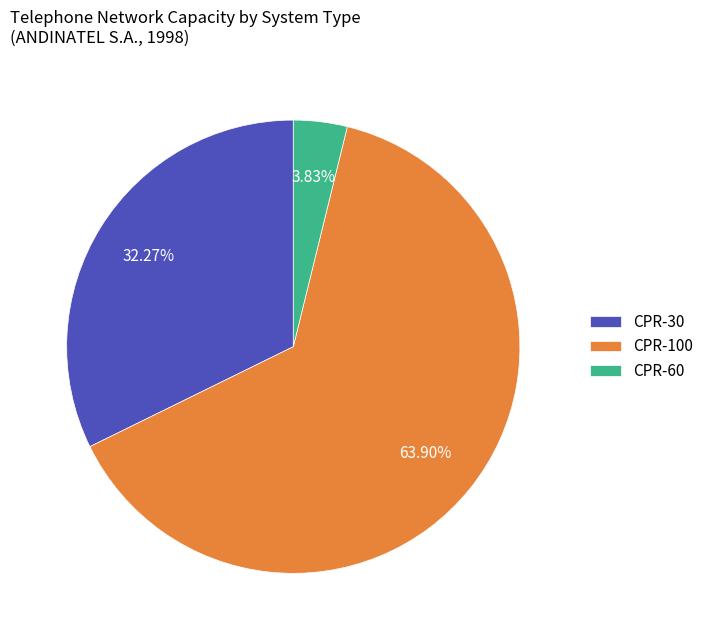

Is the sum of CPR-60 and CPR-100 greater than half?

Yes